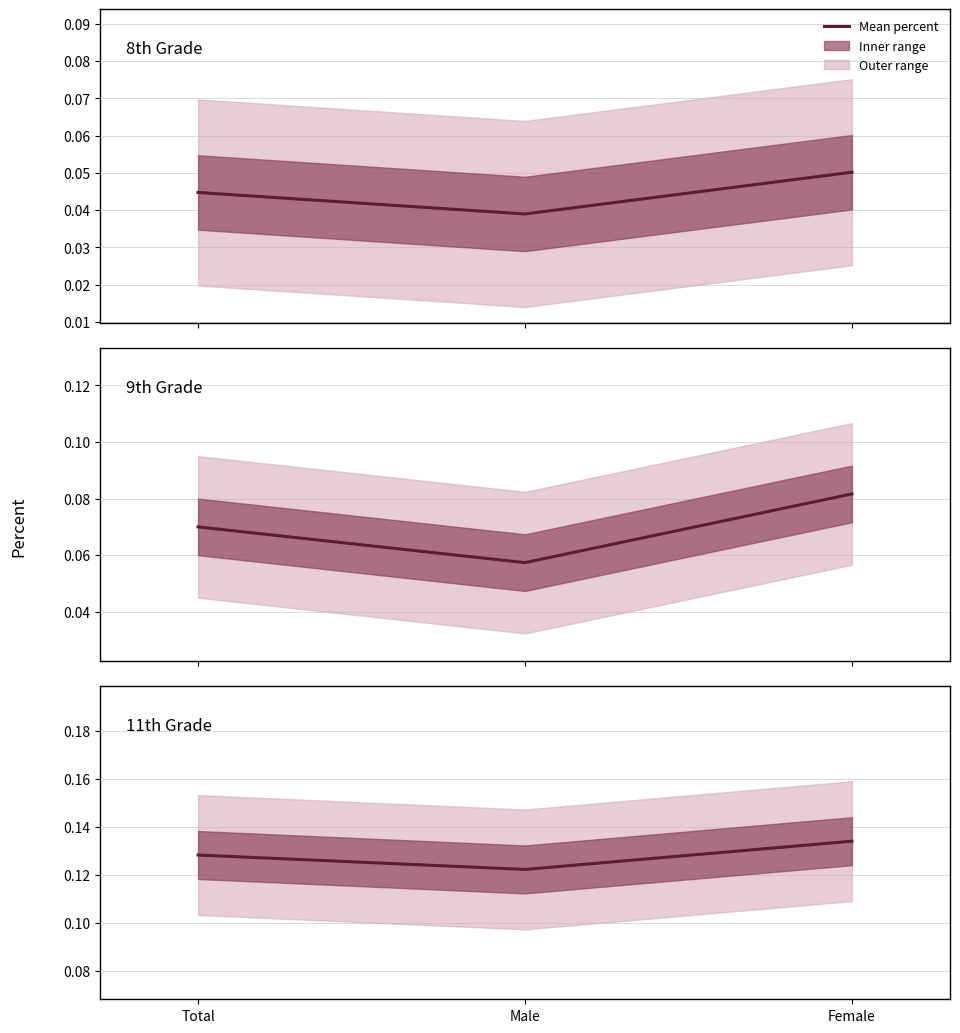

What is the total value across all series at Male?

0.2